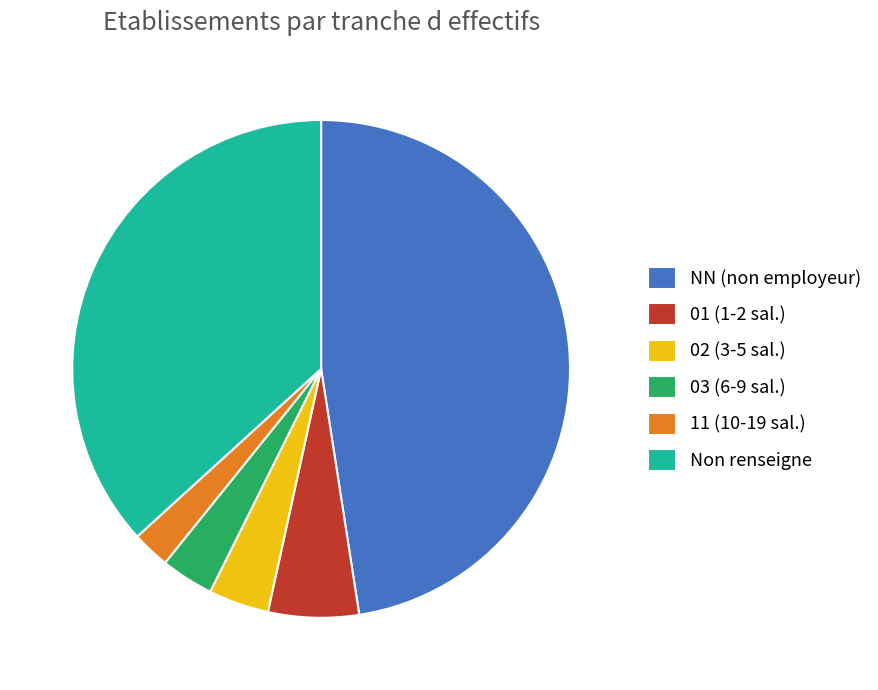

Does 03 (6-9 sal.) account for over 50% of the chart?

No